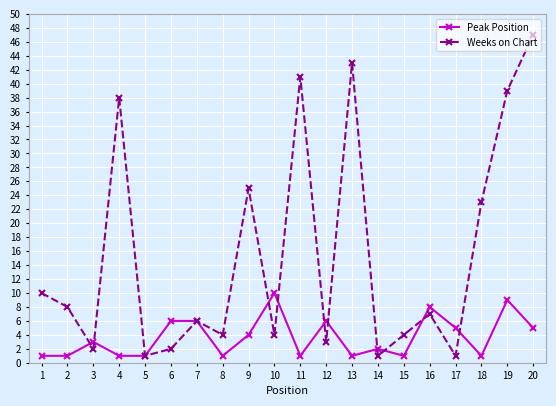

What is the value of the Weeks on Chart point at the 4th from the left?

38